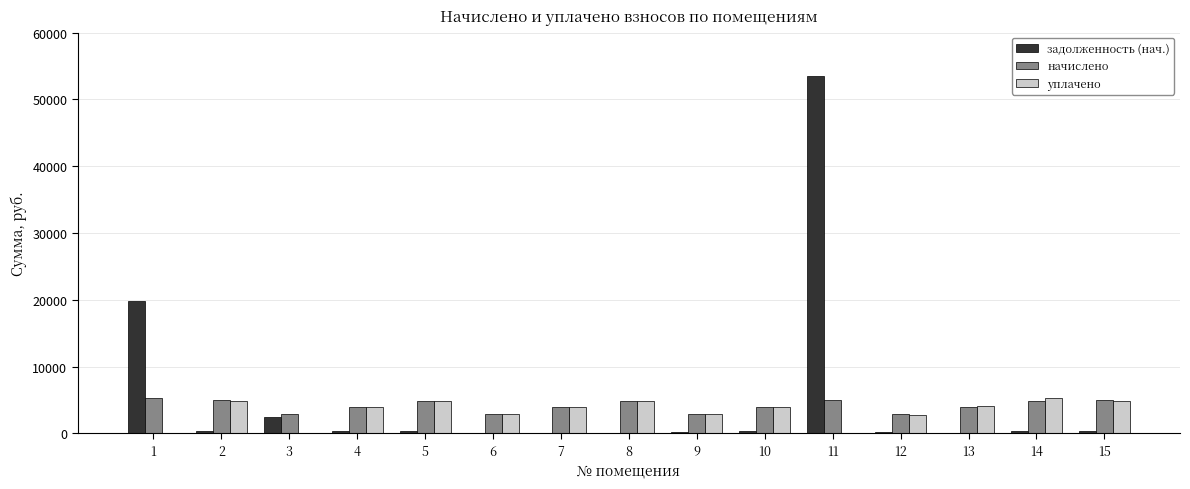

Which series has the widest spread of values?

задолженность (нач.)